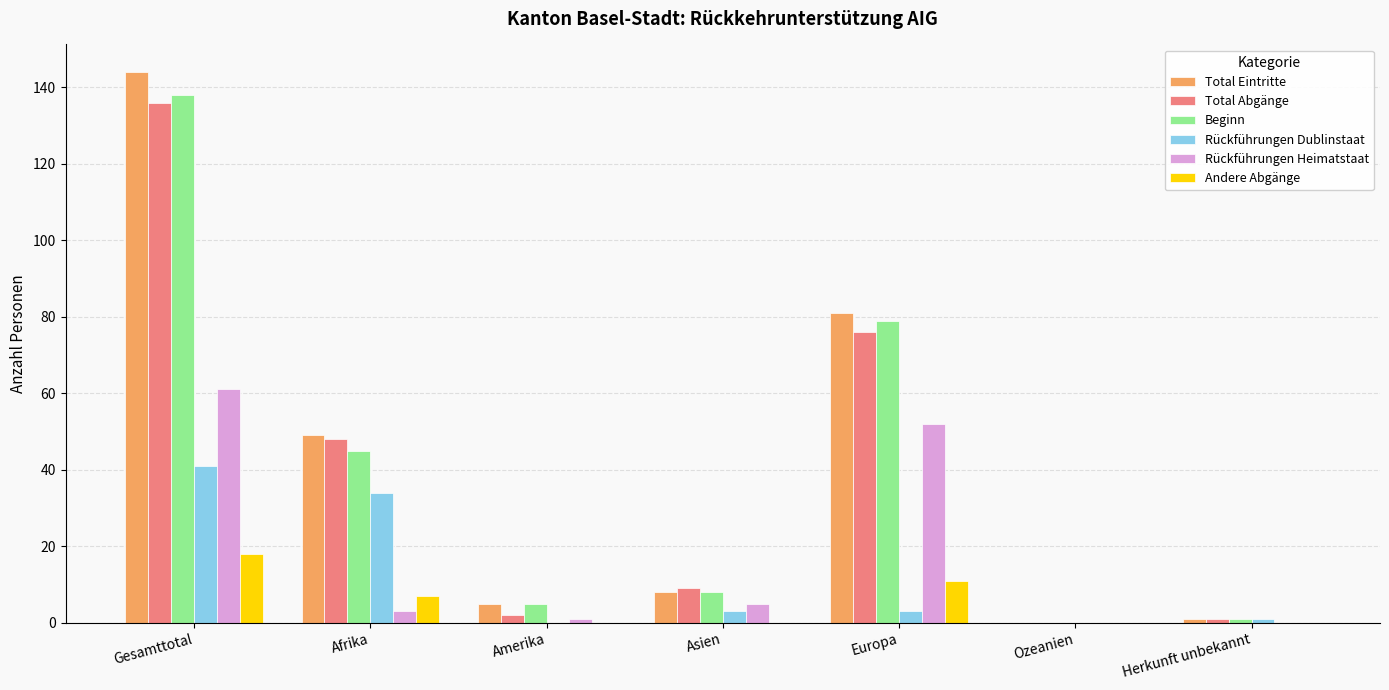

What is the average value of the Rückführungen Heimatstaat series?

17